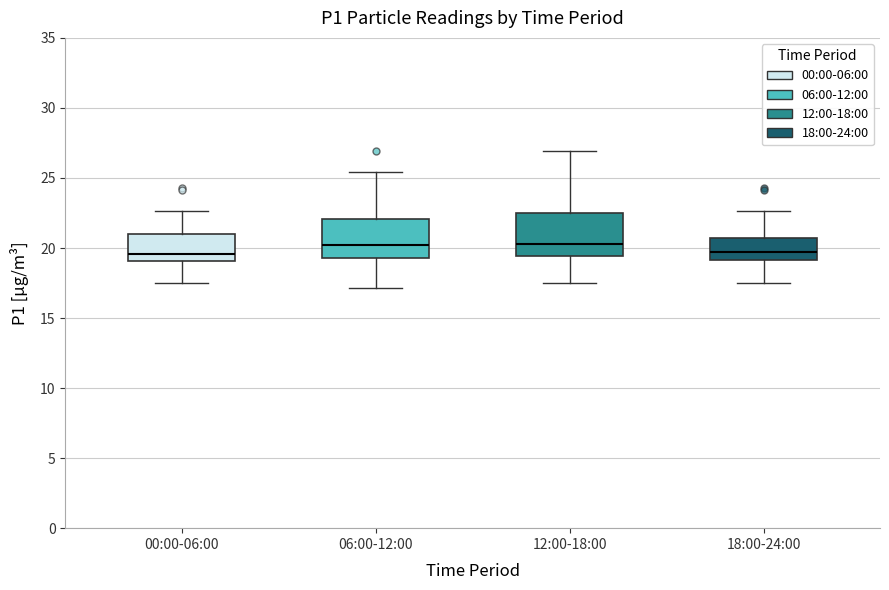

Reading left to right, read every box against the y-axis: the position of its median line, the range the box covers, and the ends of its whiskers. The values are not printed on the chart, so give them approximately, as read against the axis.

00:00-06:00: median 19.5, box 19.0 to 21.0, whiskers 17.5 to 22.5
06:00-12:00: median 20.5, box 19.5 to 22.0, whiskers 17.0 to 25.5
12:00-18:00: median 20.5, box 19.5 to 22.5, whiskers 17.5 to 27.0
18:00-24:00: median 19.5, box 19.0 to 20.5, whiskers 17.5 to 22.5